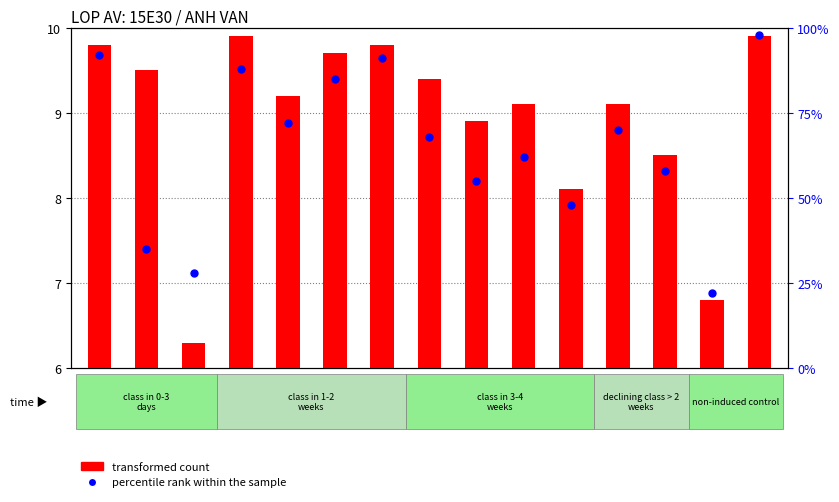

Which series reaches the maximum Y coordinate?

percentile rank within the sample